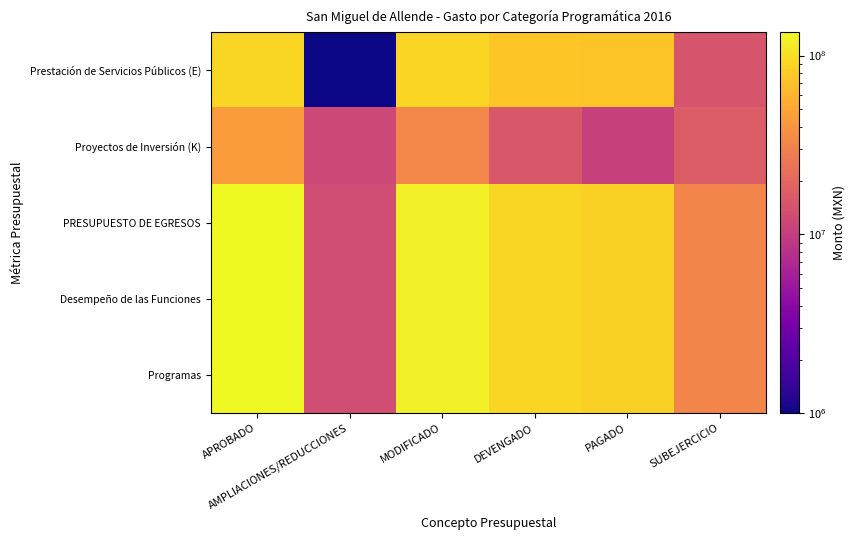

Which series has the largest total across all categories?

PRESUPUESTO DE EGRESOS